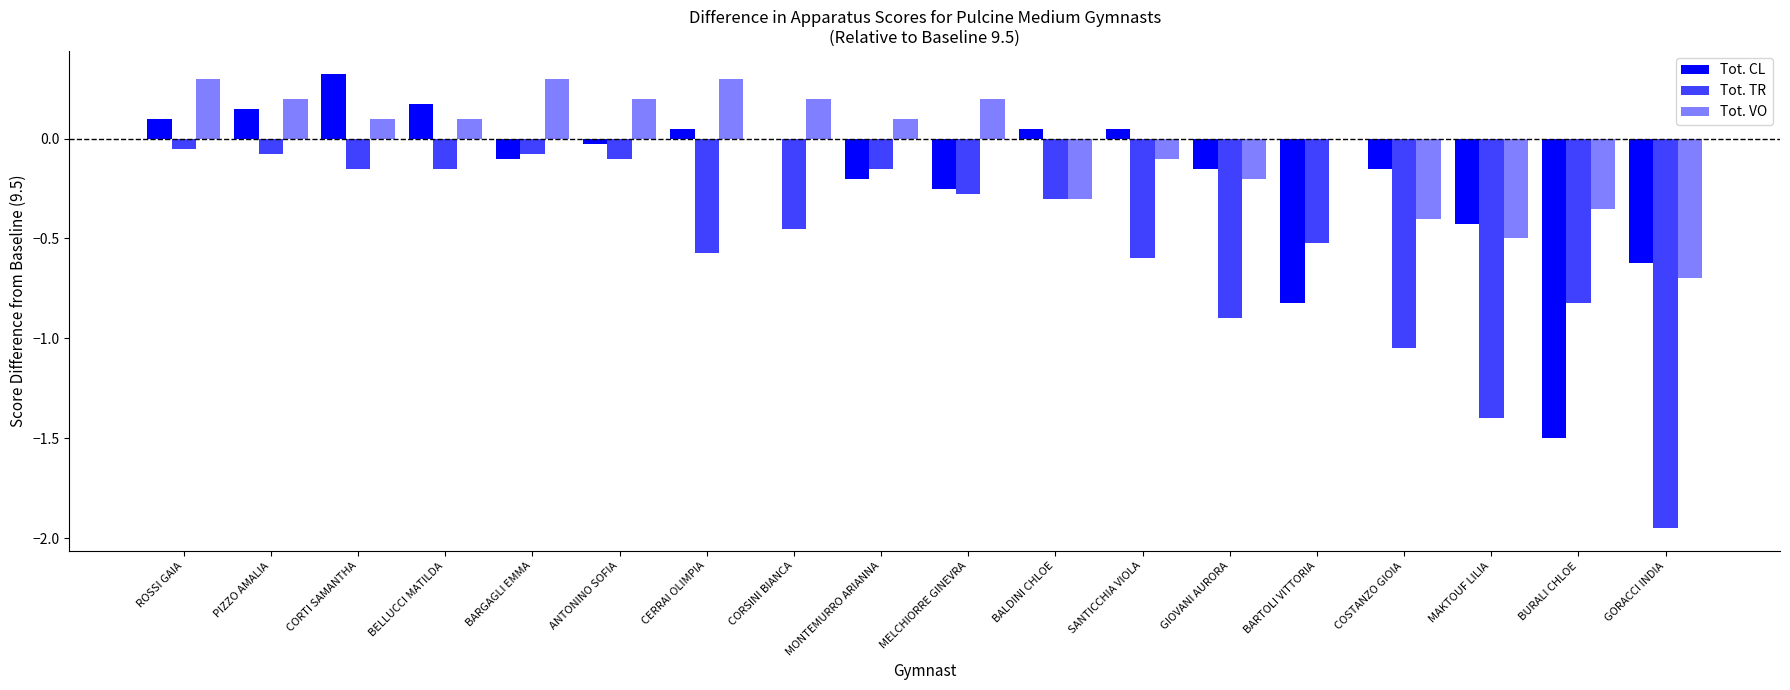

What is the label of the 6th bar from the left?

ANTONINO SOFIA